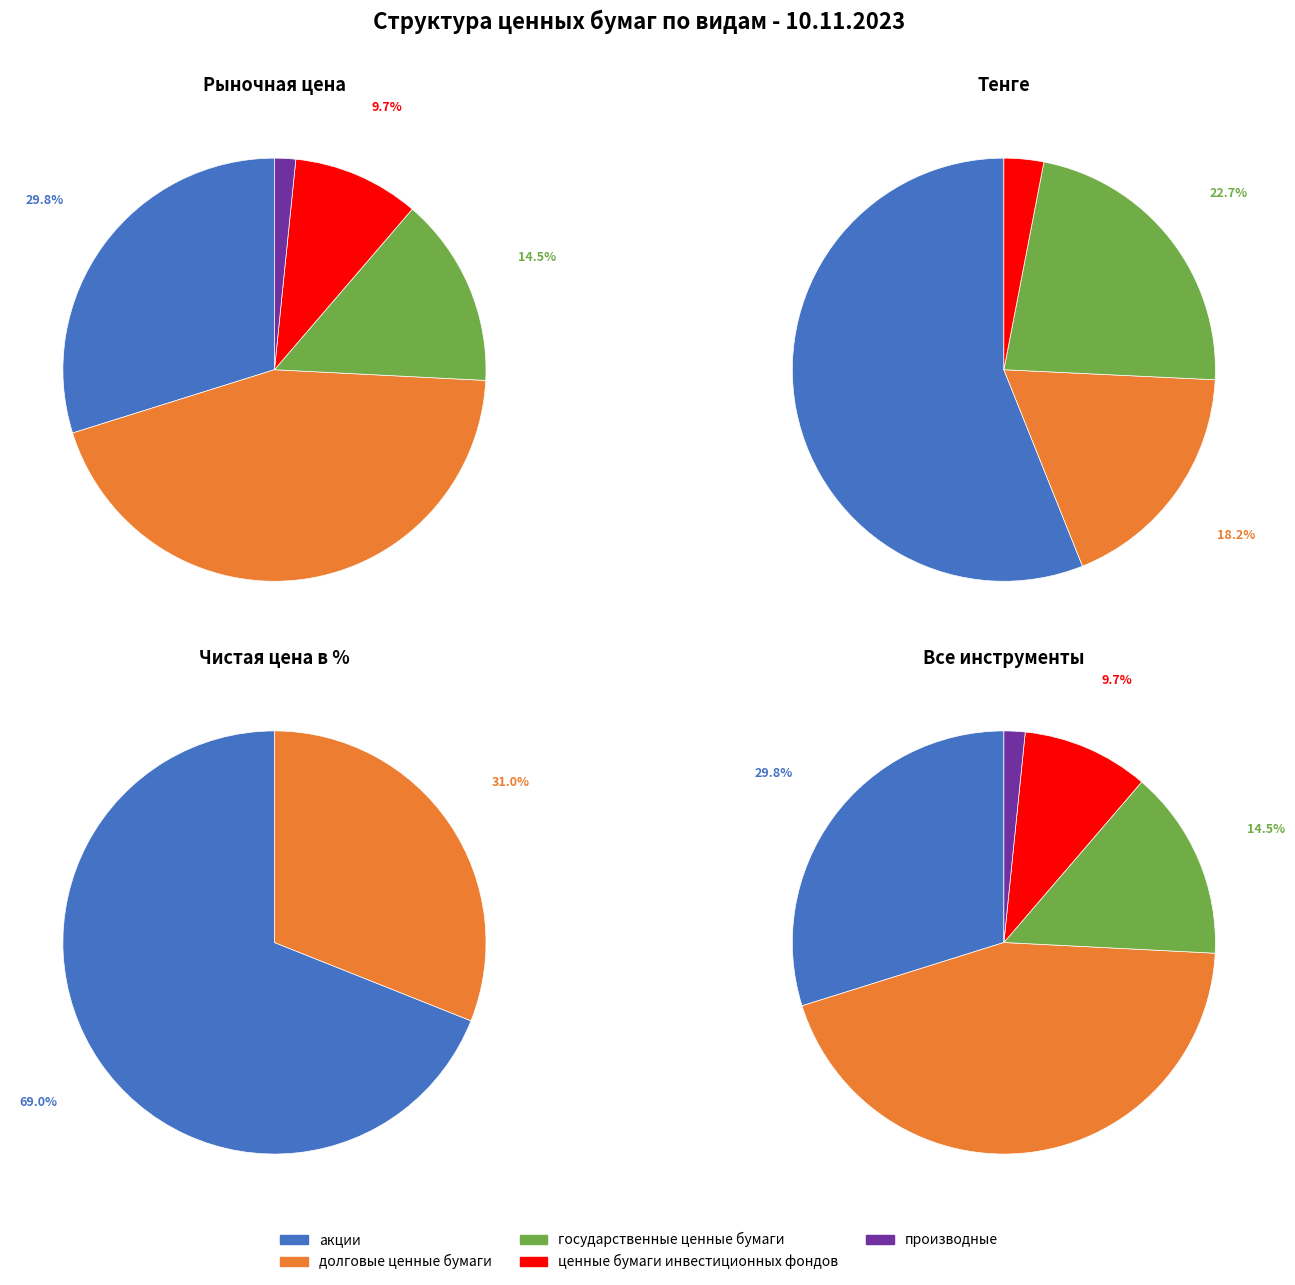

How many segments does this pie chart have?

5